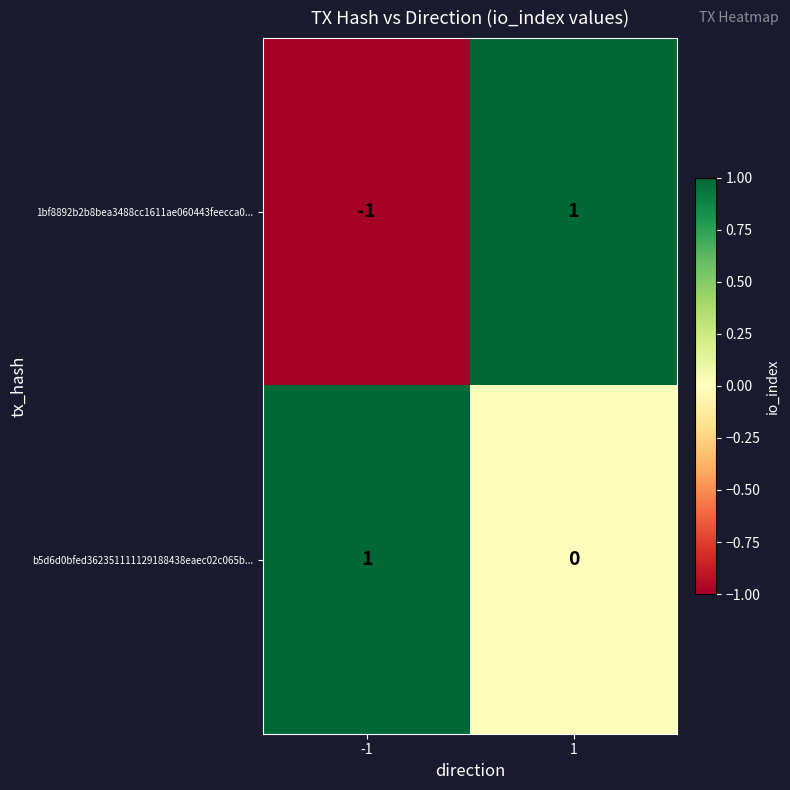

At 1, list the series in order from smallest to largest.

b5d6d0bfed362351111129188438eaec02c065b..., 1bf8892b2b8bea3488cc1611ae060443feecca0...